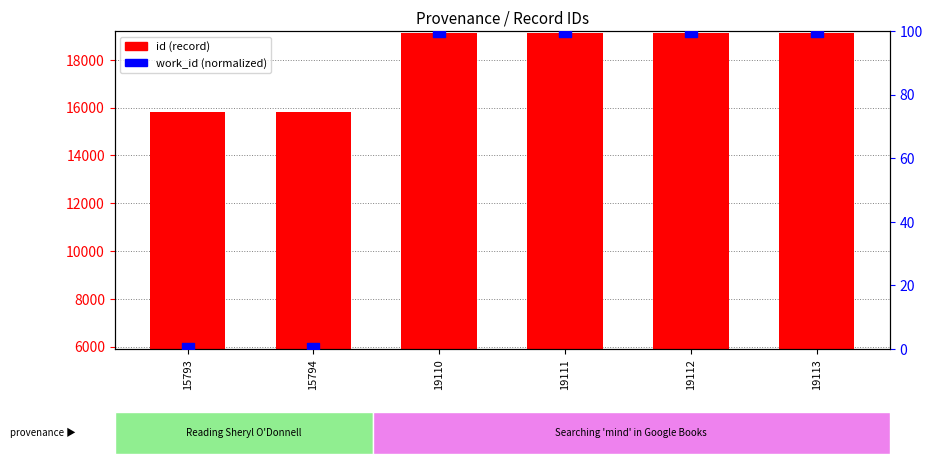

At how many categories does at least one series exceed 5497?

6